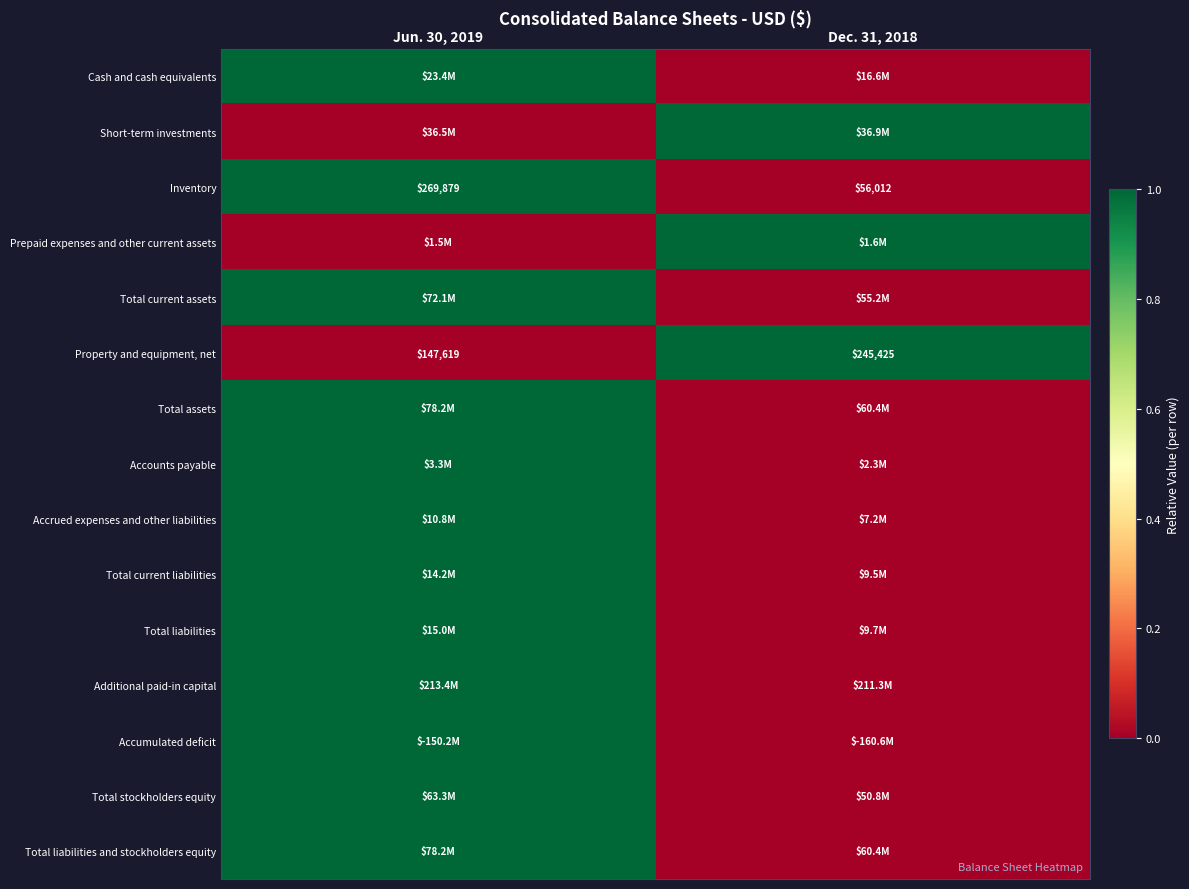

The value of Accumulated deficit at Jun. 30, 2019 is 1. True or false?

True